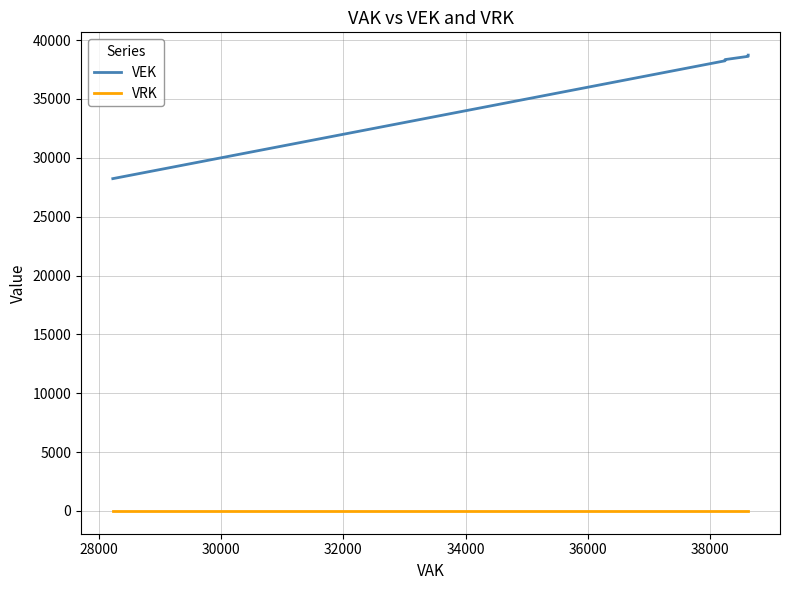

Is the value of VEK at 19 greater than the value of VRK at 10?

Yes